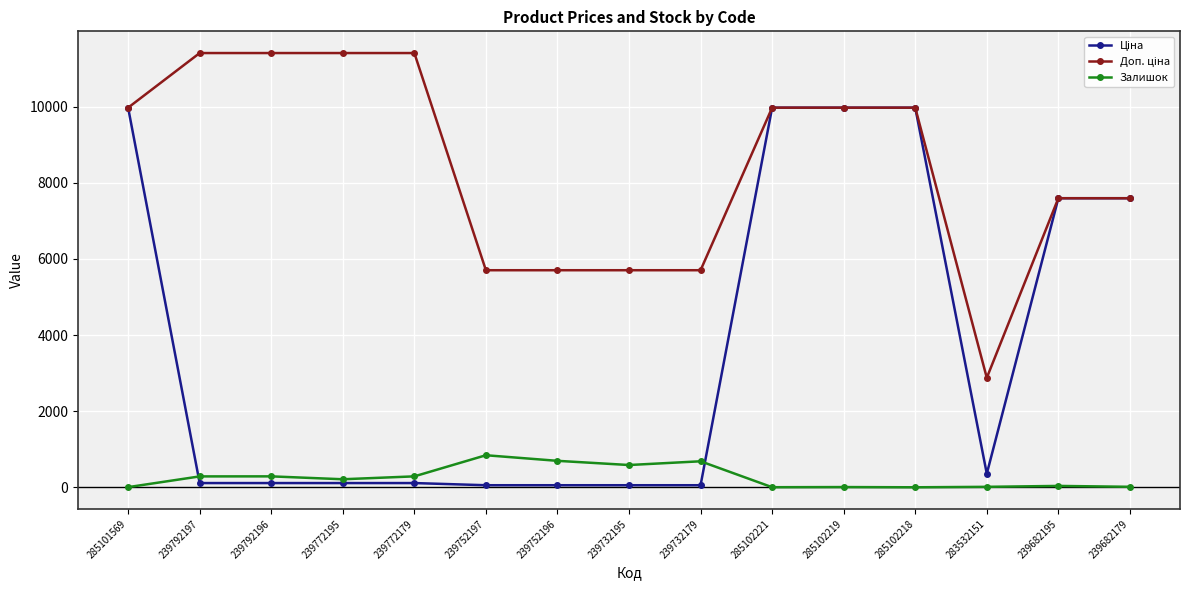

What is the difference between the highest and lowest values at 285102218?

9972.0